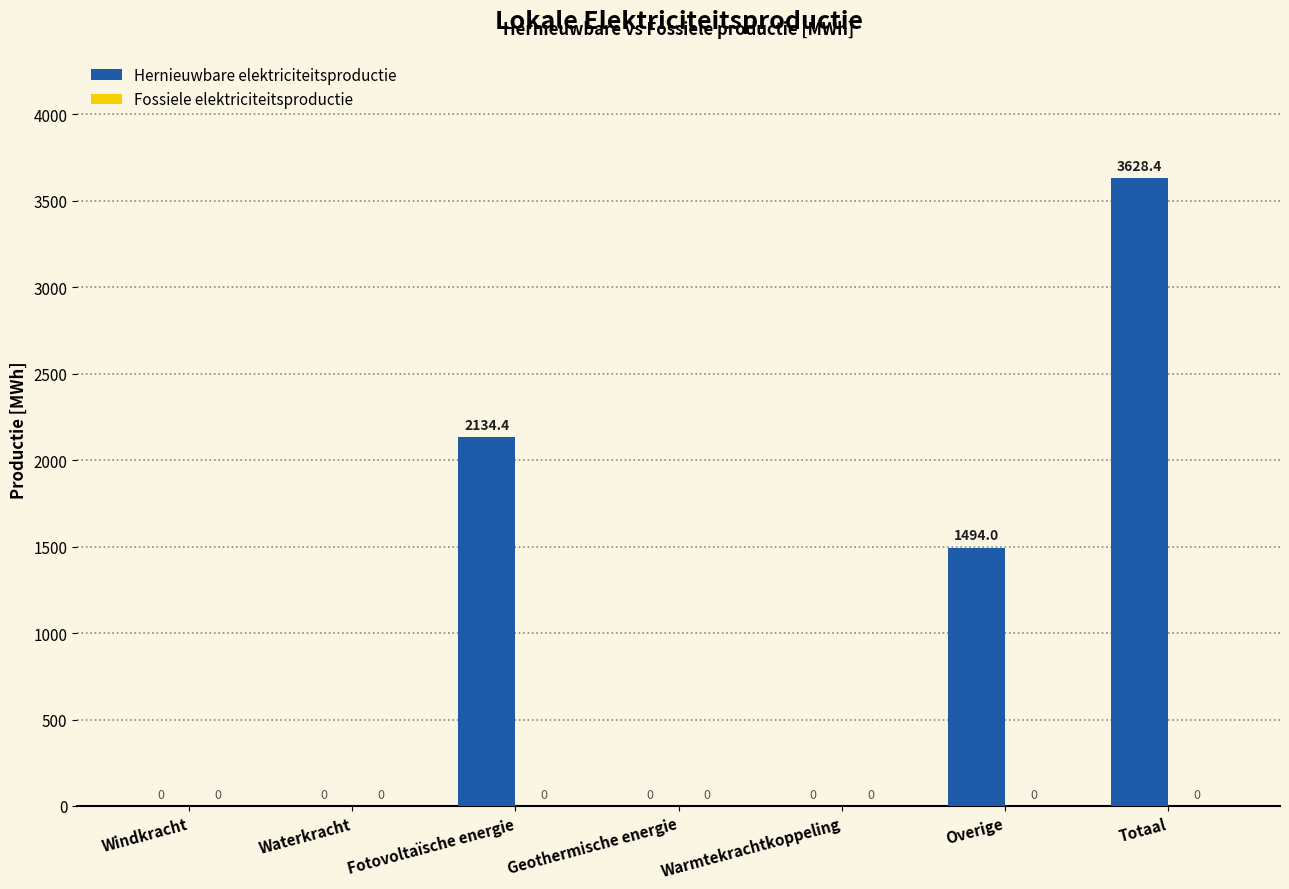

The chart shows a value of 0.0 at Waterkracht. True or false?

True